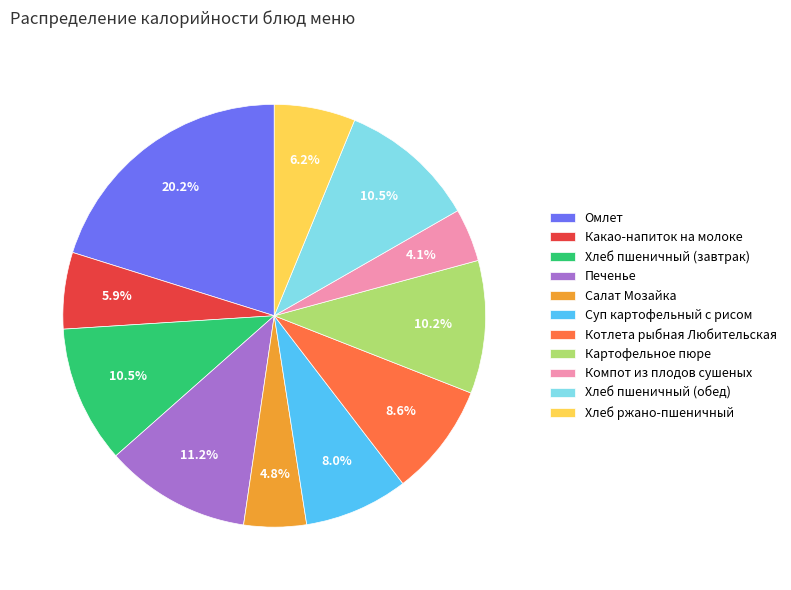

What is the smallest slice in the pie chart?

Компот из плодов сушеных